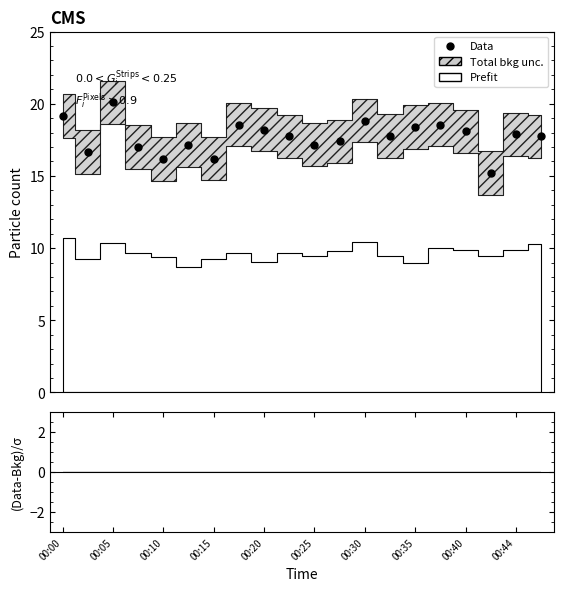

What is the difference between the maximum and second lowest values?

3.9